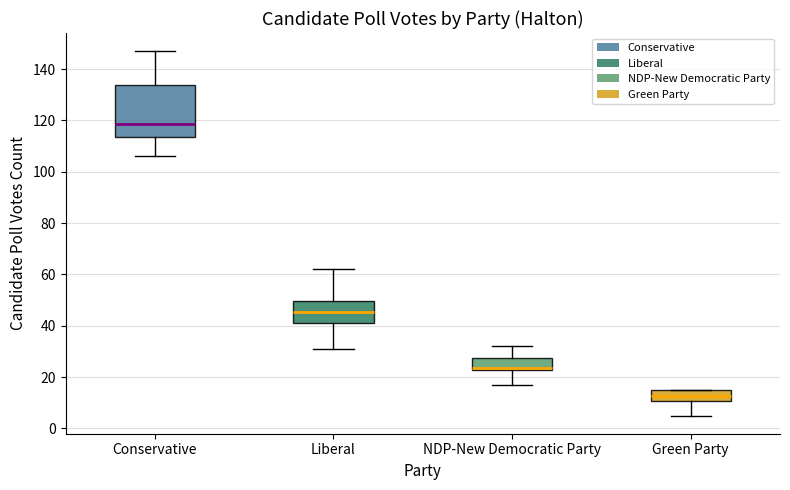

Where does the upper whisker of the box for NDP-New Democratic Party end on the y-axis? The values are not printed on the chart, so give them approximately, as read against the axis.

32